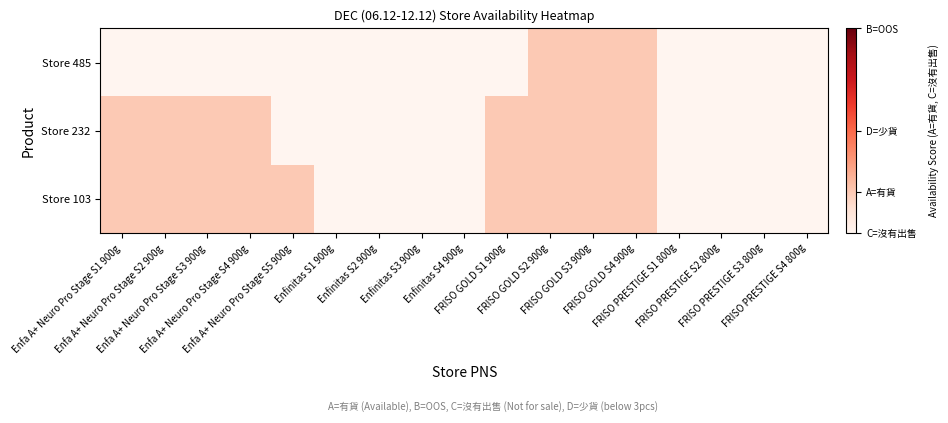

Rank the series at FRISO GOLD S4 900g from lowest to highest value.

Store 103, Store 232, Store 485